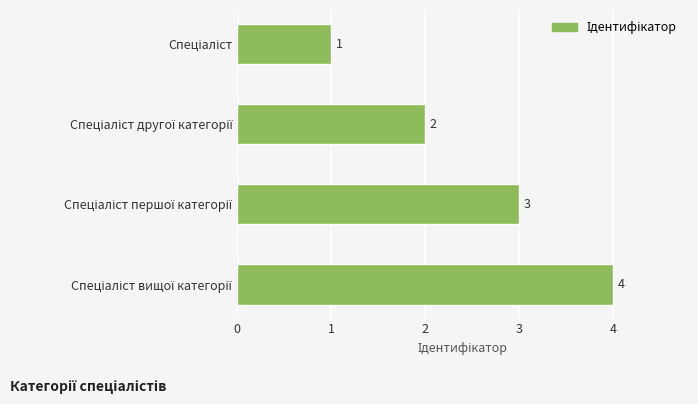

What is the value of the 3rd bar from the top?

3